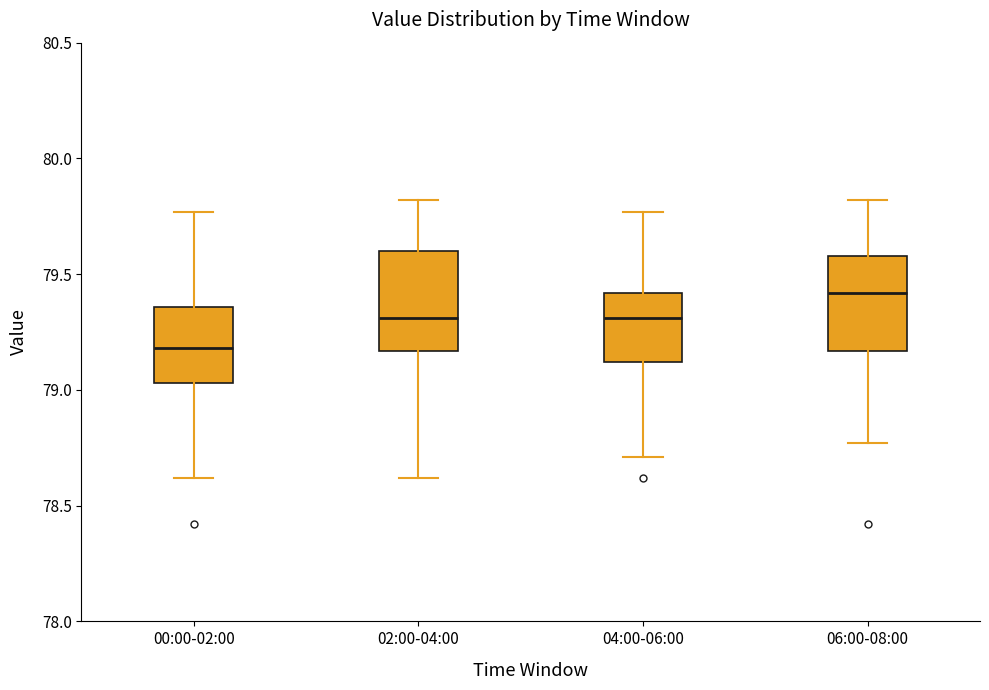

Which box's median line is the lowest?

00:00-02:00